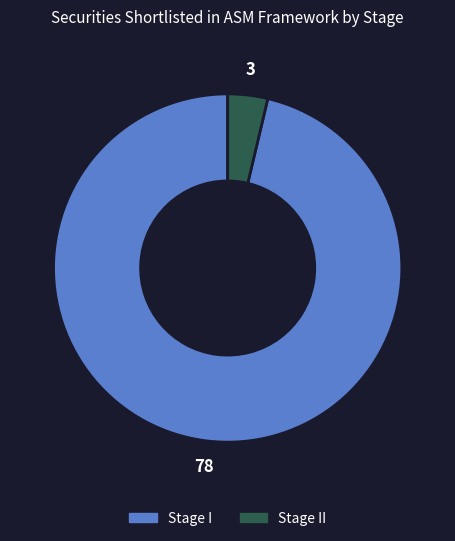

Is there any slice that represents more than half of the pie?

Yes